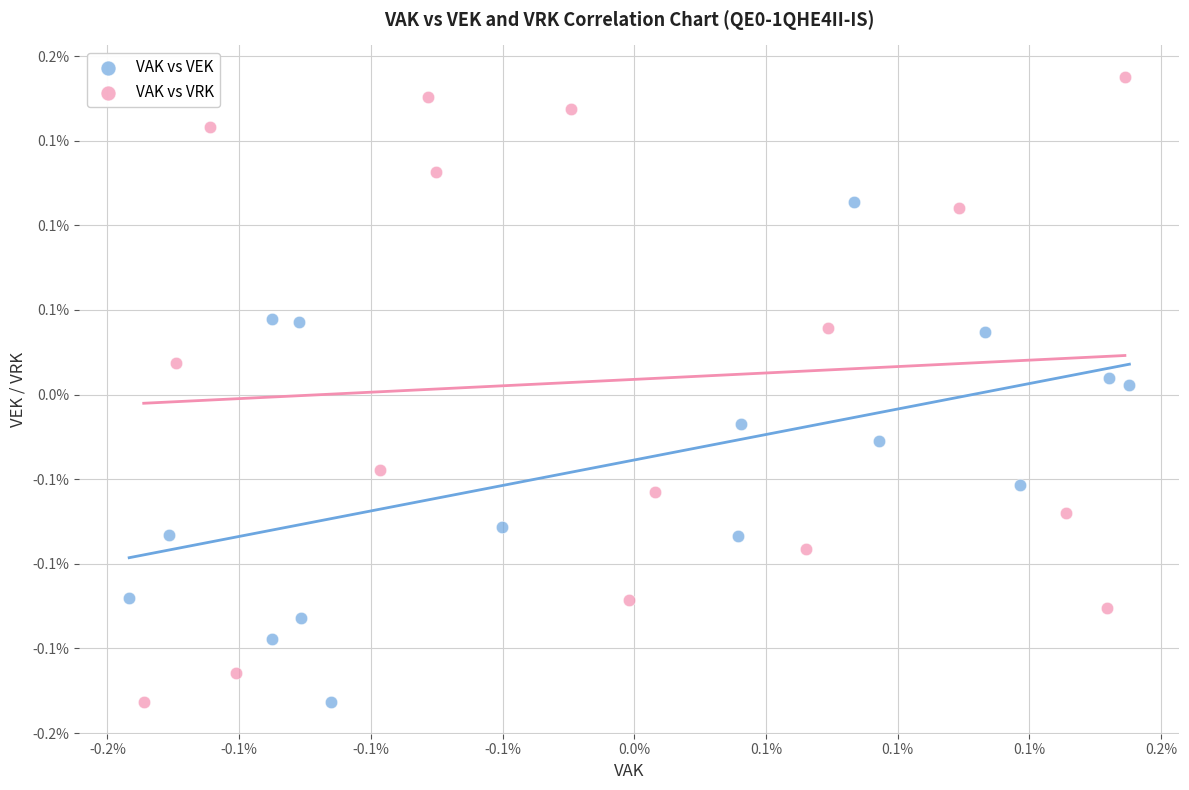

Which series contains the highest Y value?

VAK vs VRK